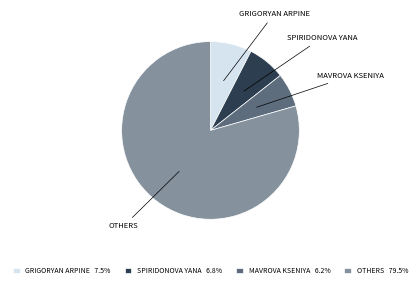

Do OTHERS 79.5% and MAVROVA KSENIYA 6.2% together represent more than half of the pie?

Yes